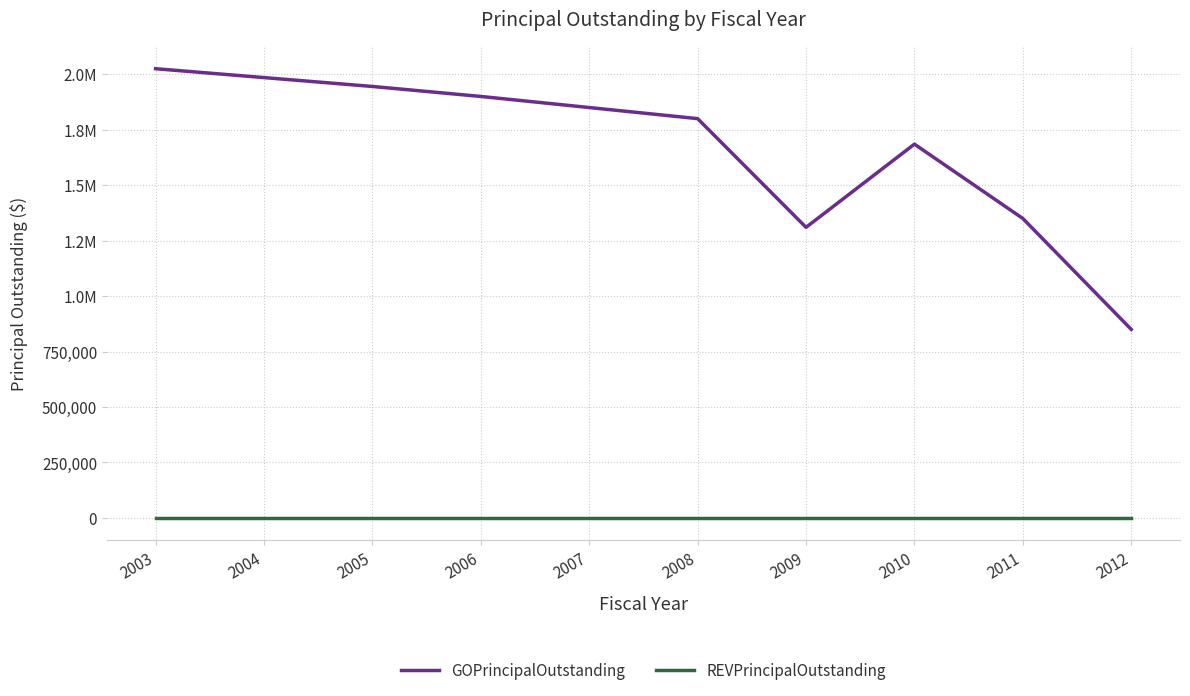

The REVPrincipalOutstanding series shows 0 at 2006. True or false?

True